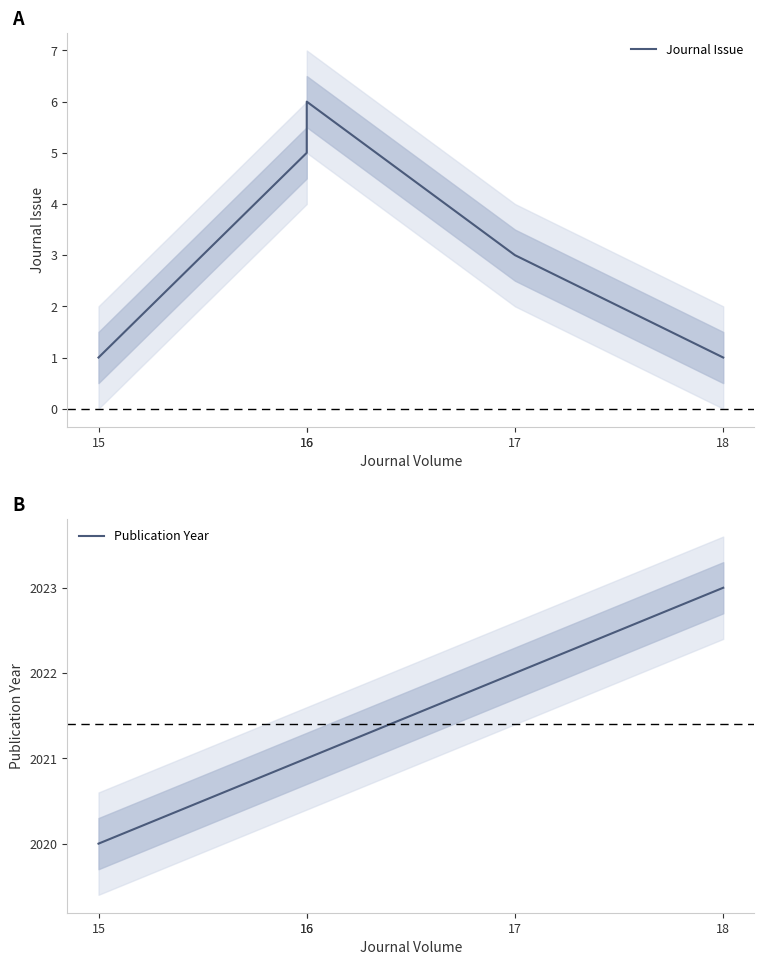

What is the difference between the maximum and minimum values in the Publication Year series?

3